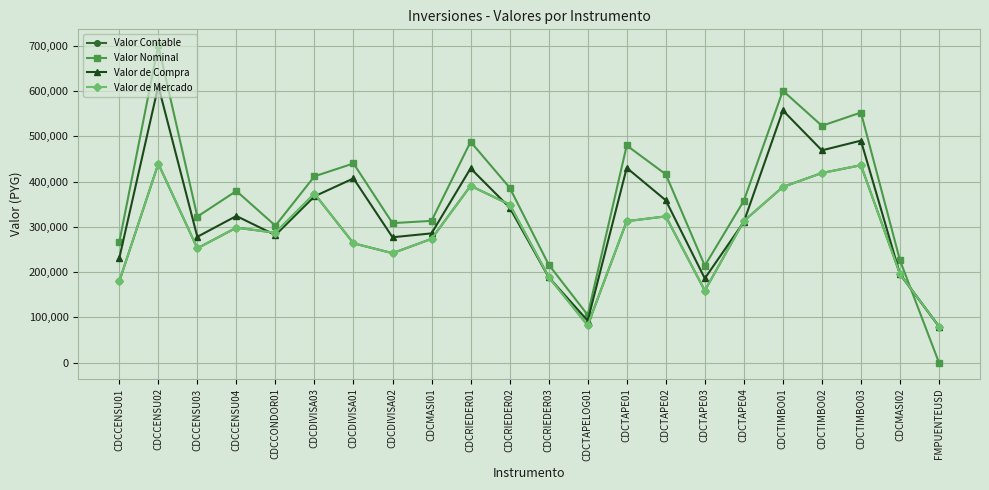

The value of Valor de Mercado at CDCCENSU03 is 252718. True or false?

True